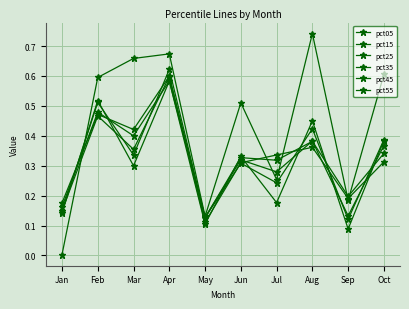

The pct05 series shows 1.0 at Oct. True or false?

False